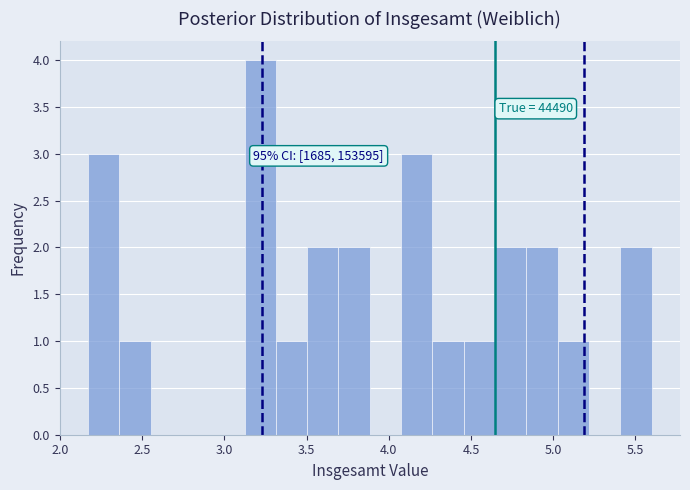

Around what value on the x-axis is the tallest bar? Give the approximate position of its centre, as read against the axis.

3.20